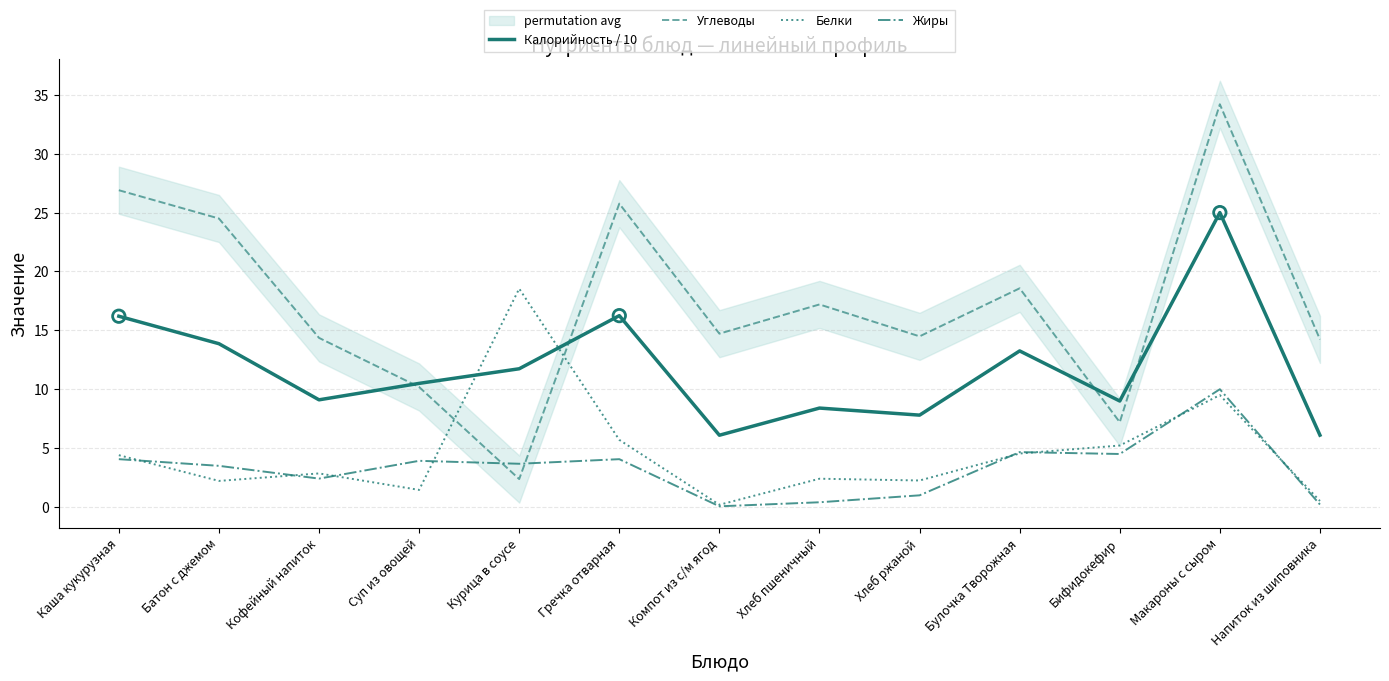

Which series has the widest spread of Y values?

Углеводы